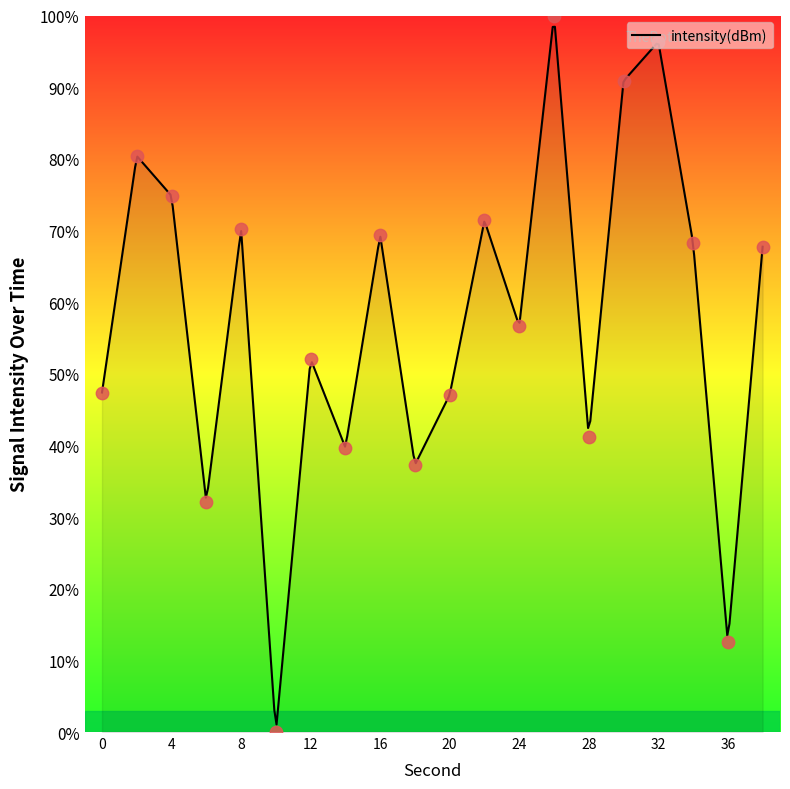

Which has a higher value, 26 or 28?

26